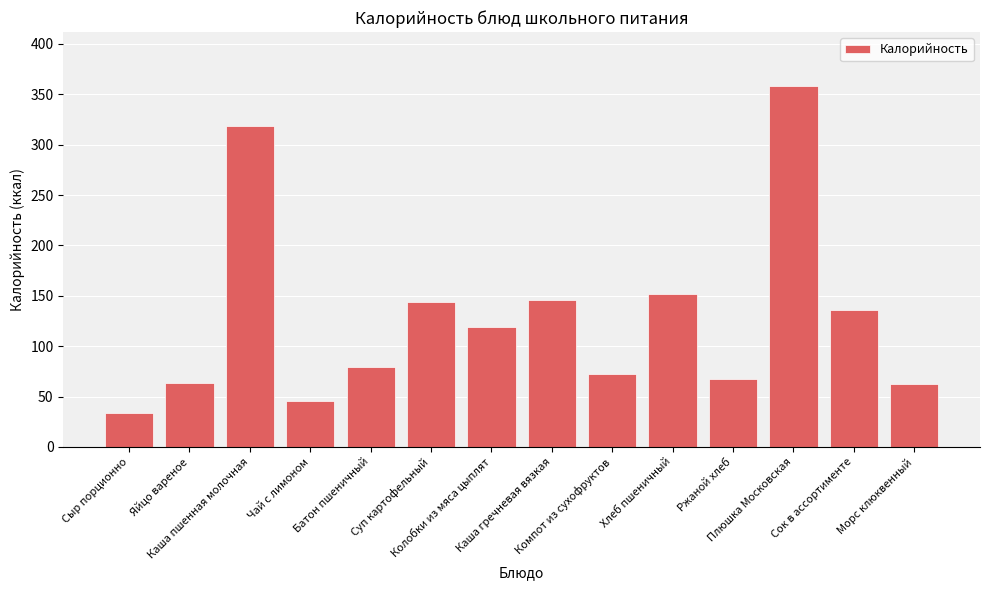

What is the maximum value shown in the chart?

358